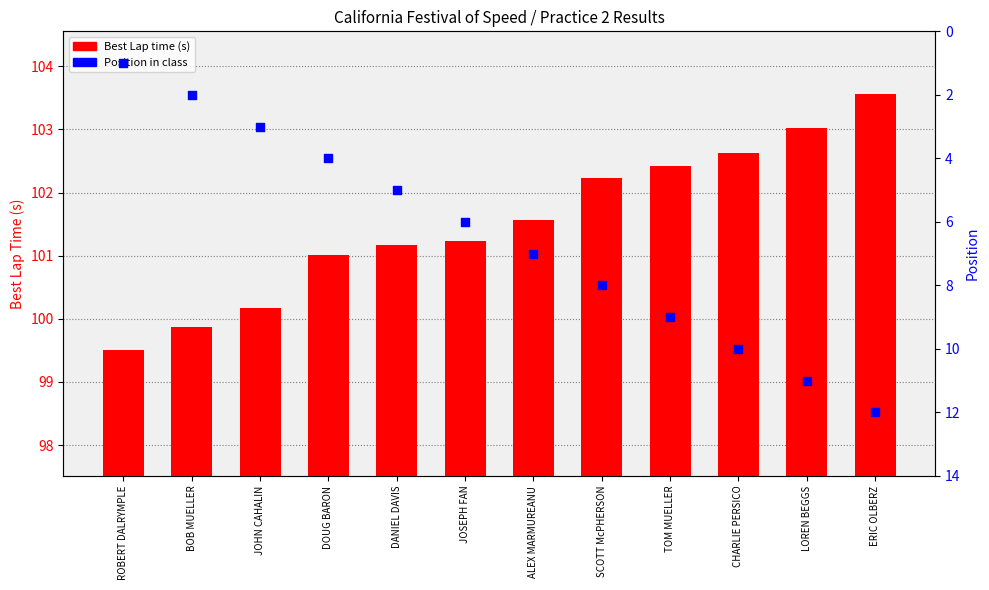

Which series has the widest spread of Y values?

Position in class